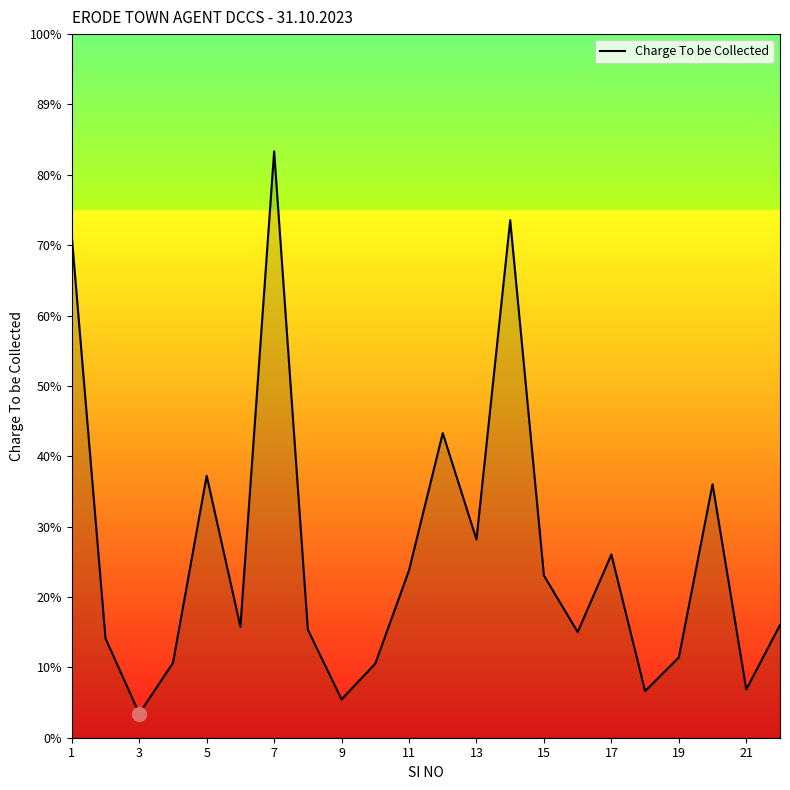

Is this an area chart (filled region under the line)?

Yes